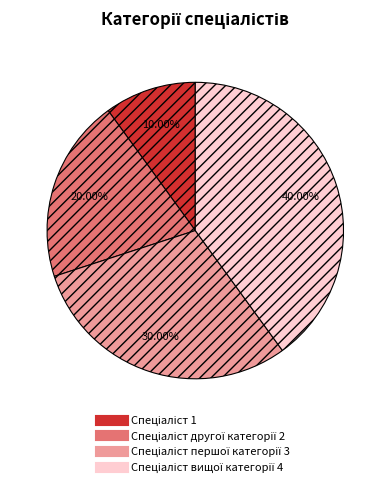

Does any single category account for the majority?

No